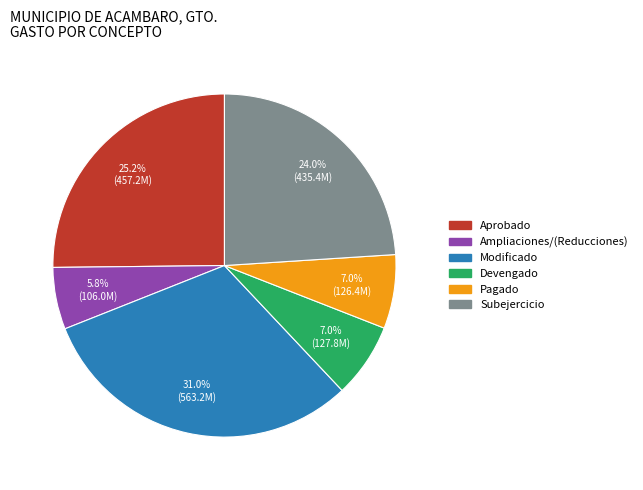

Is there any slice that represents more than half of the pie?

No